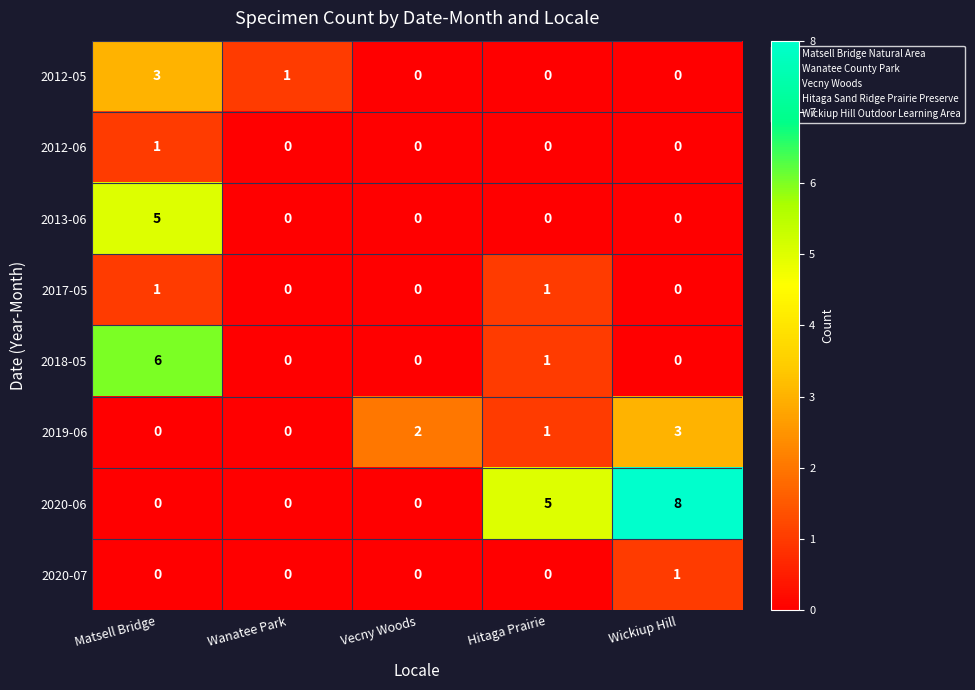

True or false: 2012-05 has a value of 2 at Wanatee Park.

False